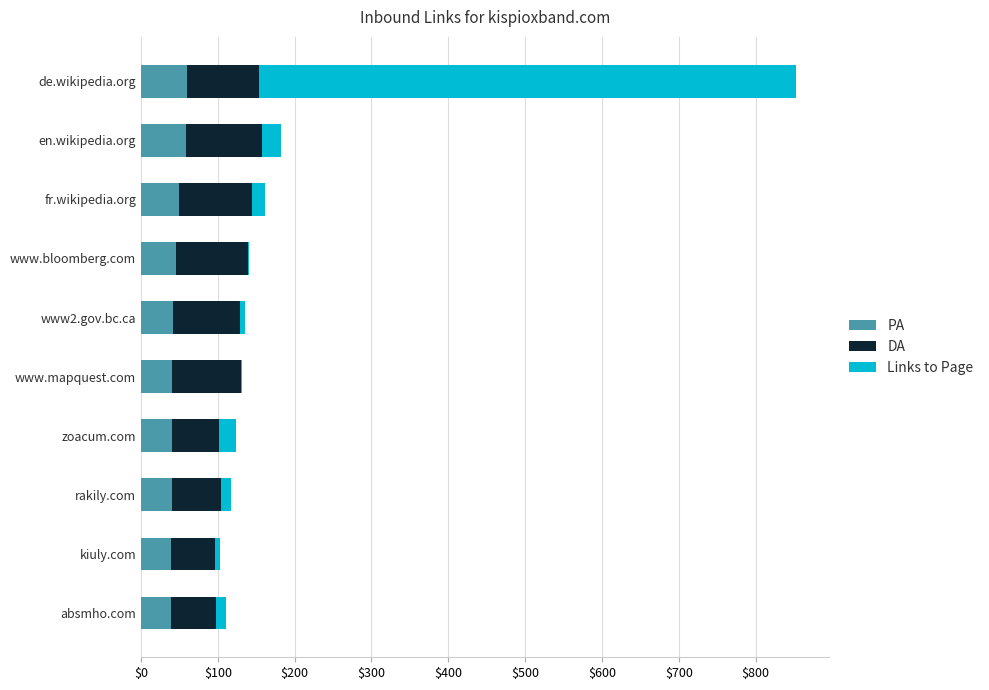

The PA series shows 39 at absmho.com. True or false?

True